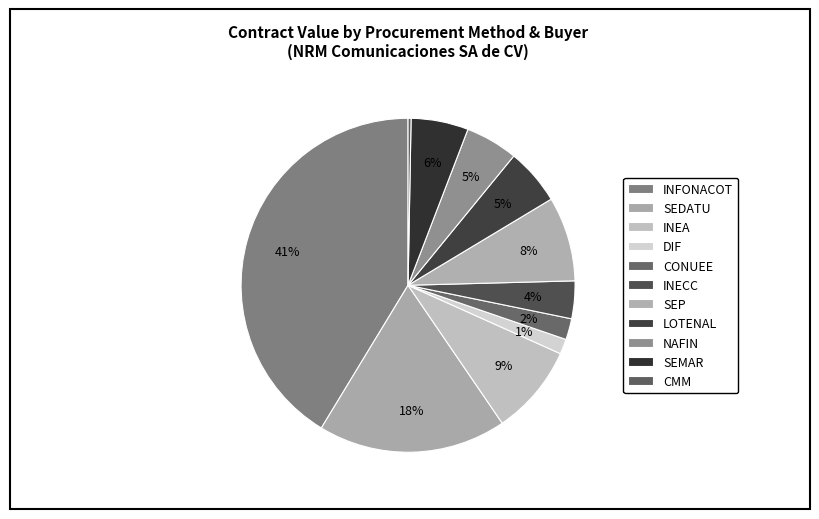

Count the number of slices in the pie.

11